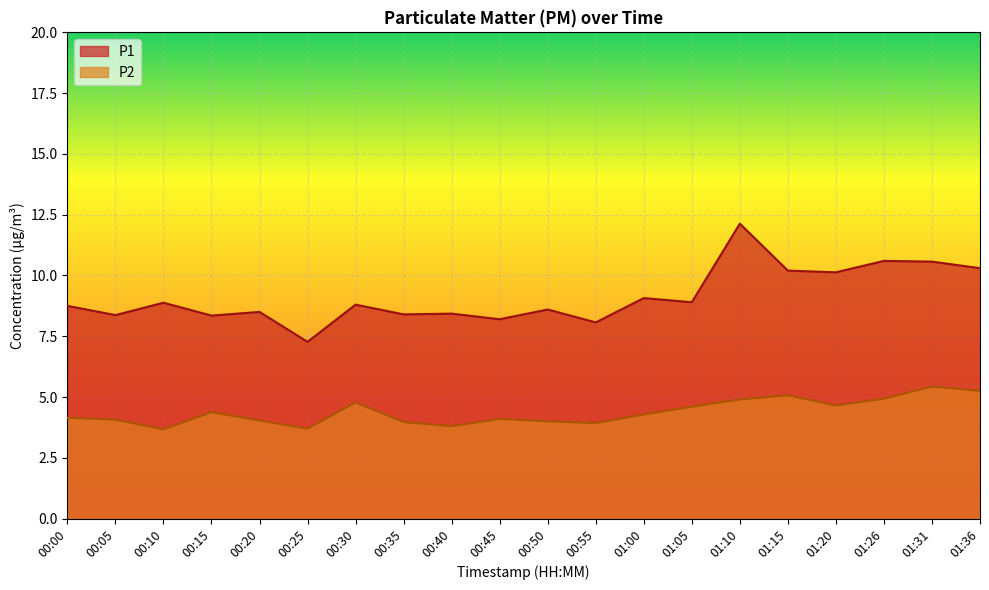

Where does the P2 series first go above 4?

00:00